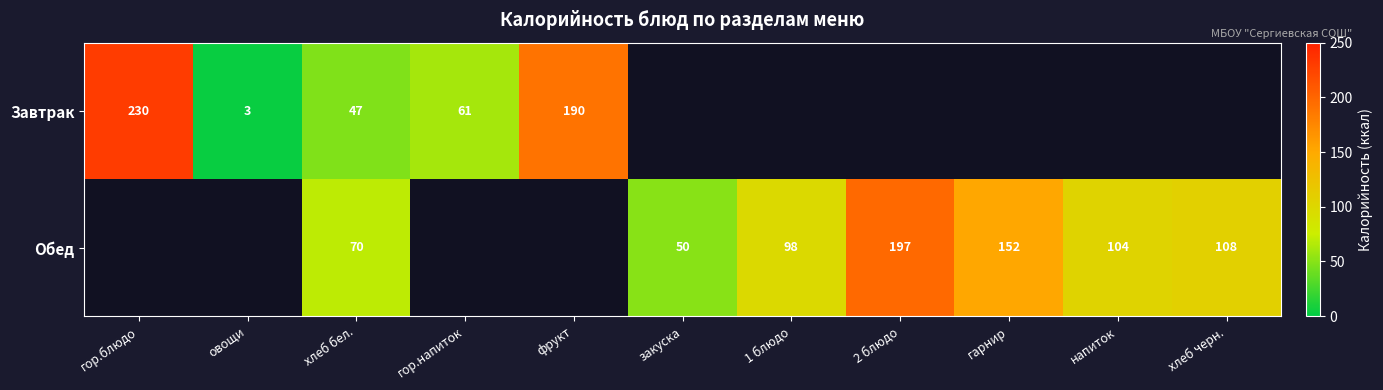

True or false: Завтрак has a value of 230 at гор.блюдо.

True